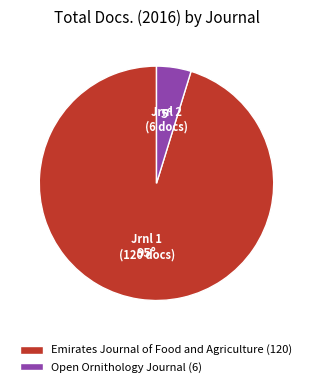

Does Emirates Journal of Food and Agriculture represent more than half of the total?

Yes